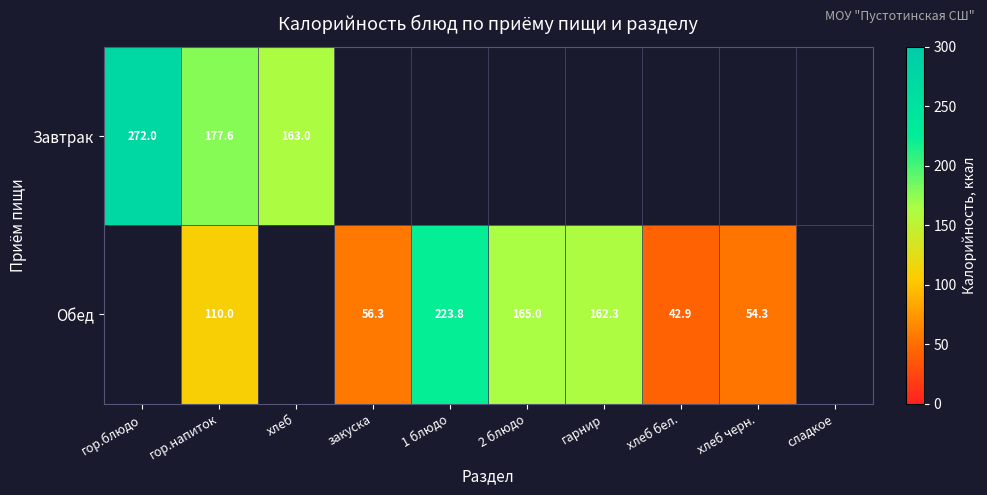

How many data points in Обед are above 110?

3